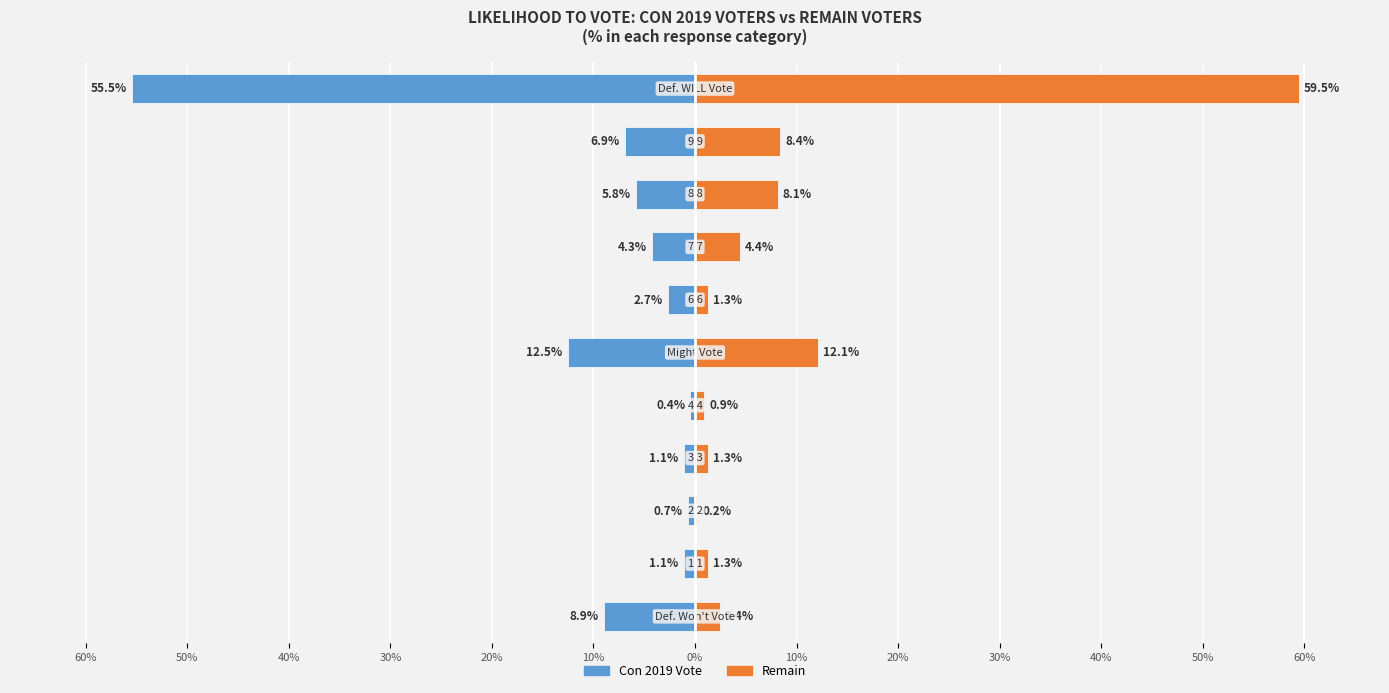

Rank the series by their maximum value, from lowest to highest.

Con 2019 Vote, Remain